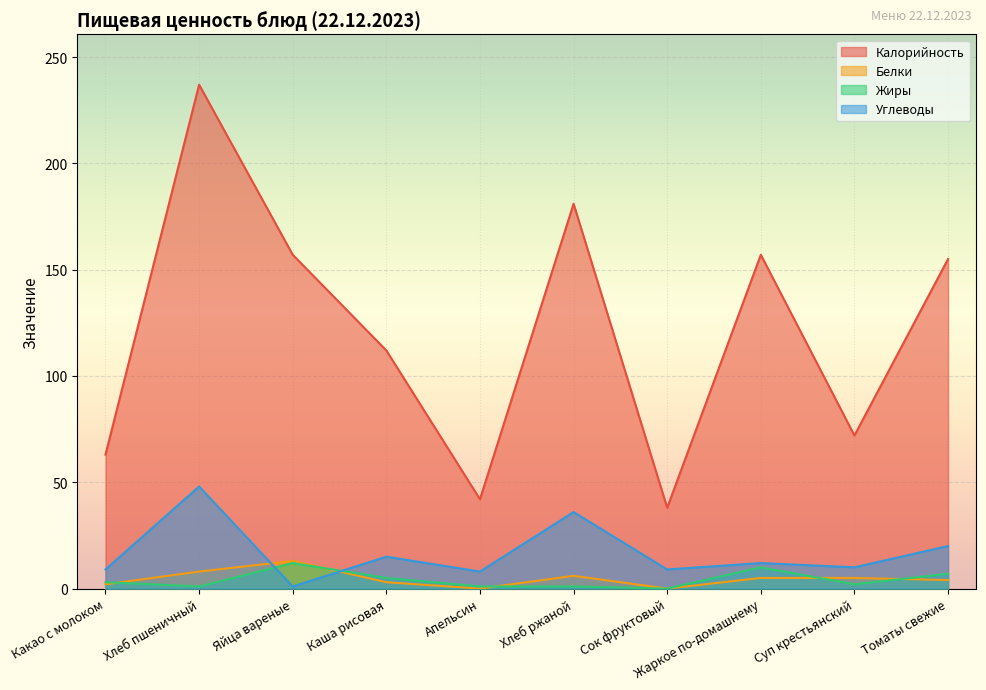

What is the label of the 7th point from the right?

Каша рисовая